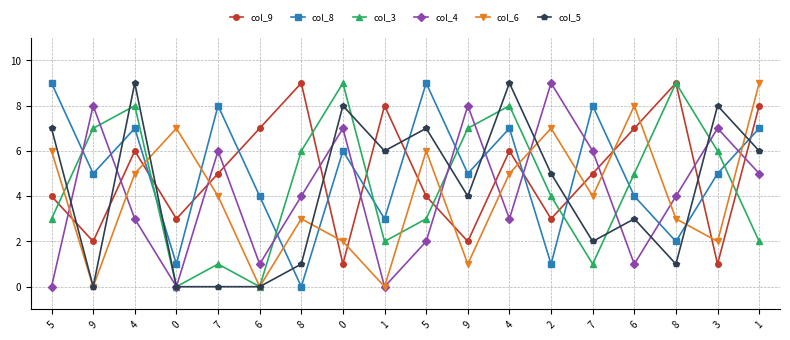

Rank the series by their maximum value, from highest to lowest.

col_9, col_8, col_3, col_4, col_6, col_5